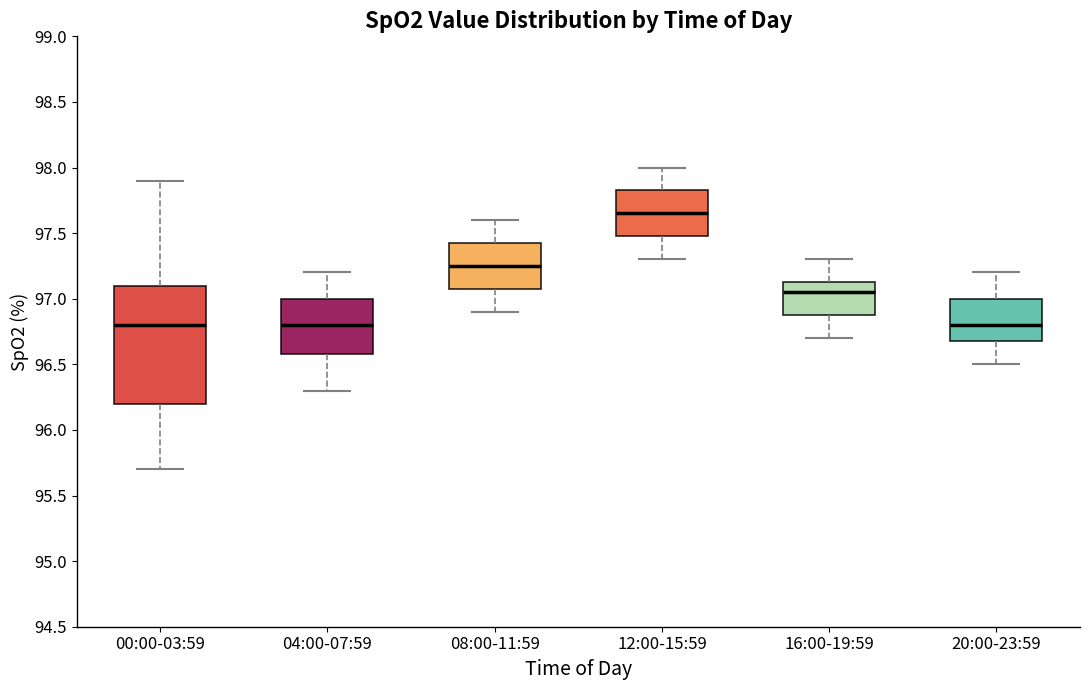

Comparing the boxes themselves (not the whiskers), which one is the tallest?

00:00-03:59